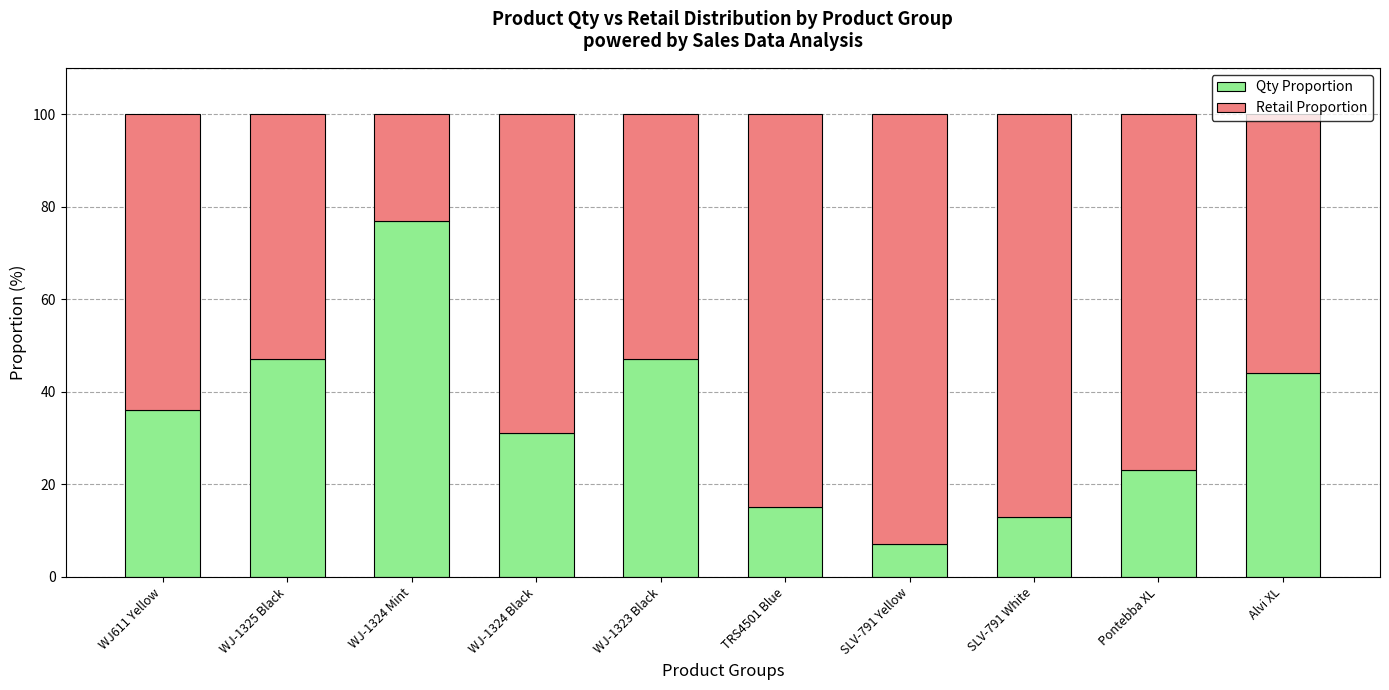

What is the total value across all series at WJ-1324 Black?

100